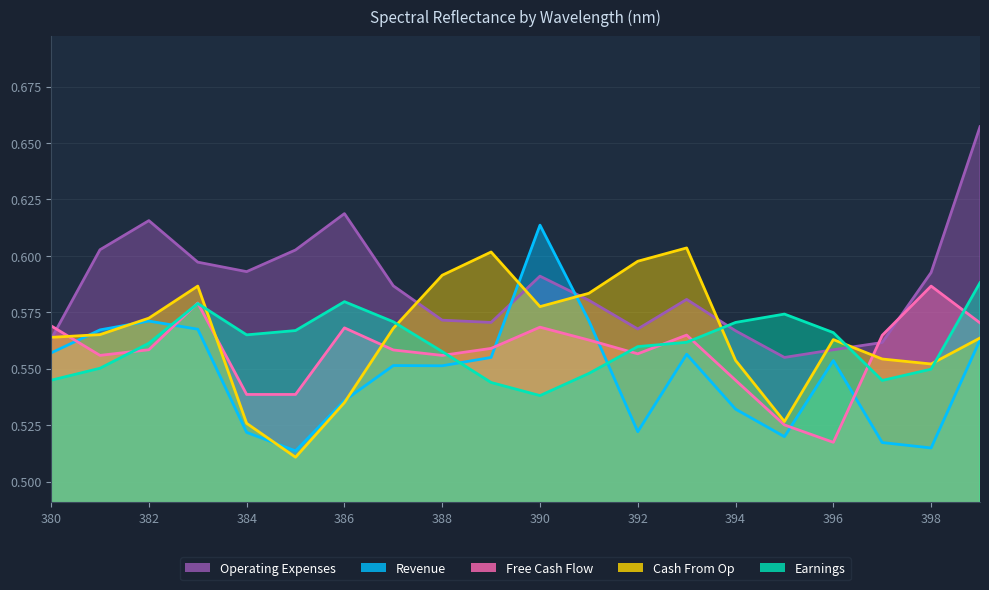

What are all the series names shown in the legend?

Revenue, Earnings, Free Cash Flow, Cash From Op, Operating Expenses